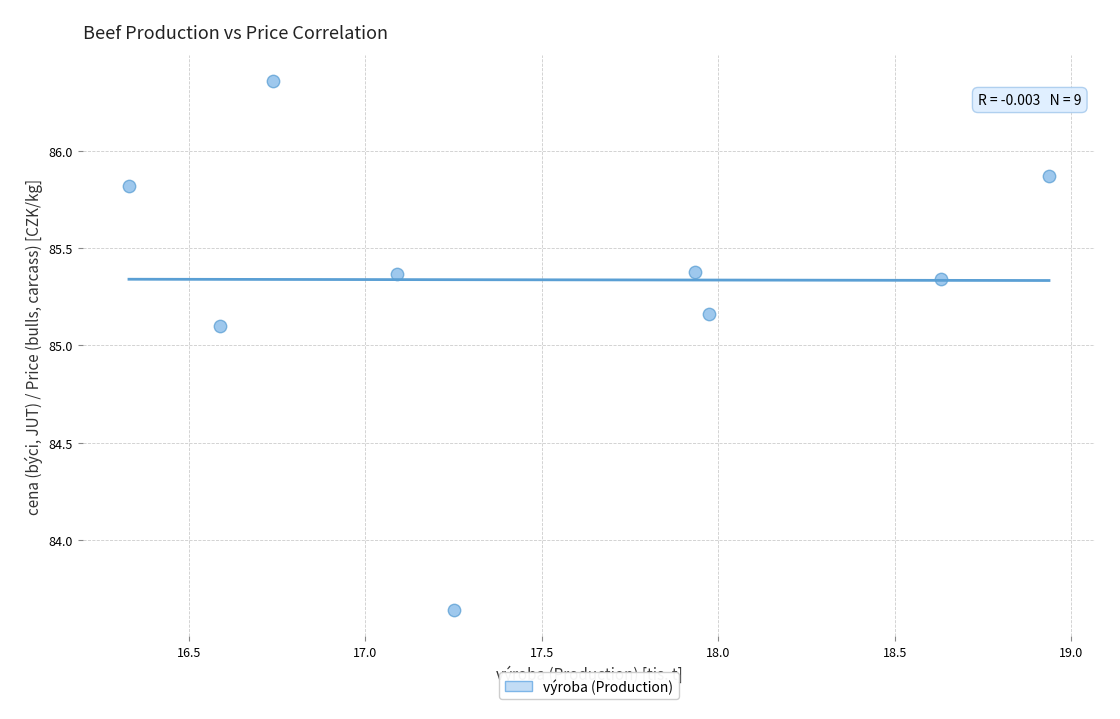

What is the average X value?

17.5